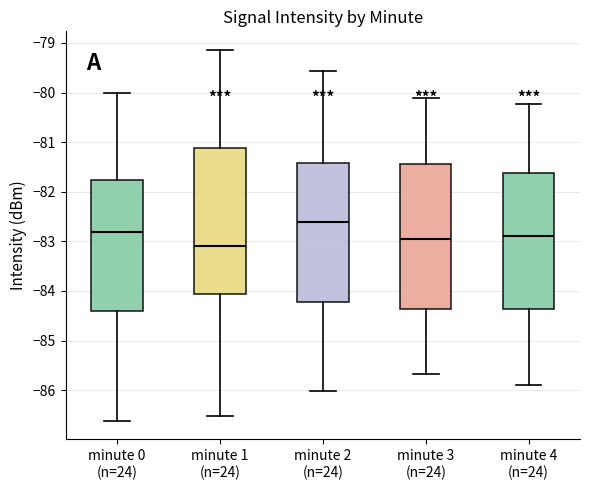

Reading left to right, read every box against the y-axis: the position of its median line, the range the box covers, and the ends of its whiskers. The values are not printed on the chart, so give them approximately, as read against the axis.

minute 0 (n=24): median -82.8, box -84.4 to -81.8, whiskers -86.6 to -80.0
minute 1 (n=24): median -83.1, box -84.1 to -81.1, whiskers -86.5 to -79.1
minute 2 (n=24): median -82.6, box -84.2 to -81.4, whiskers -86.0 to -79.6
minute 3 (n=24): median -82.9, box -84.4 to -81.4, whiskers -85.7 to -80.1
minute 4 (n=24): median -82.9, box -84.4 to -81.6, whiskers -85.9 to -80.2